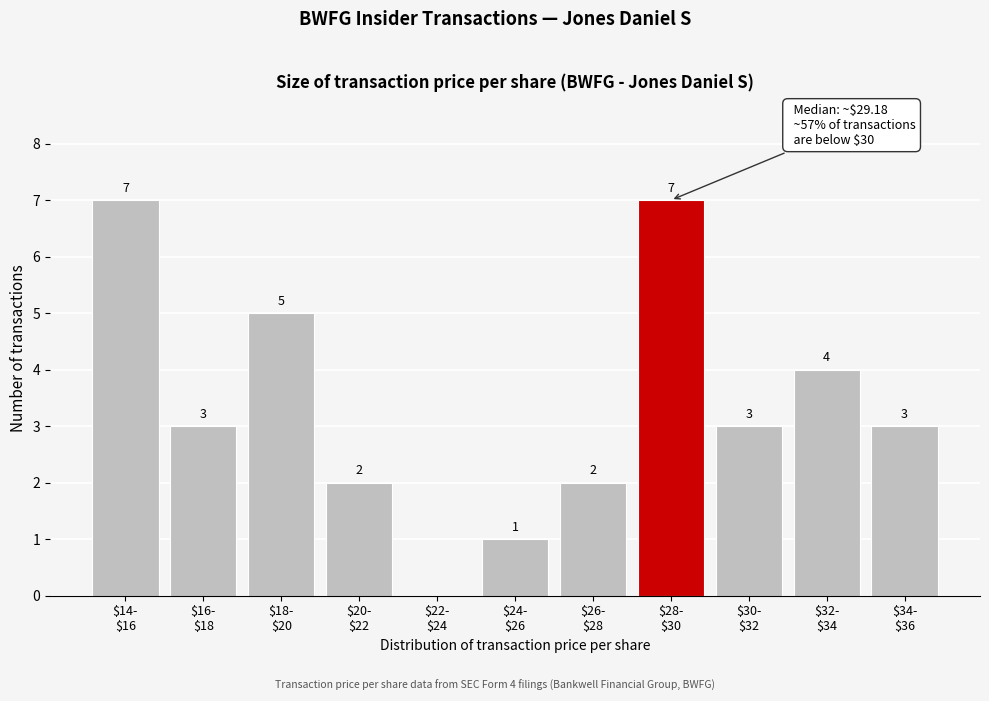

How many values are between 2 and 5?

7